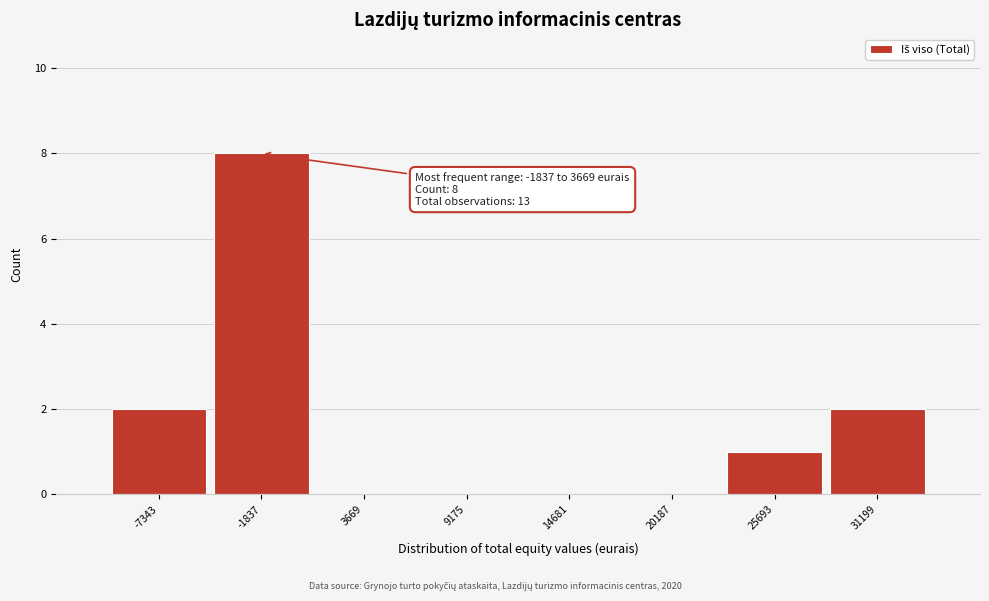

Reading left to right, extract all data points from this chart.

-7343=2	-1837=8	3669=0	9175=0	14681=0	20187=0	25693=1	31199=2